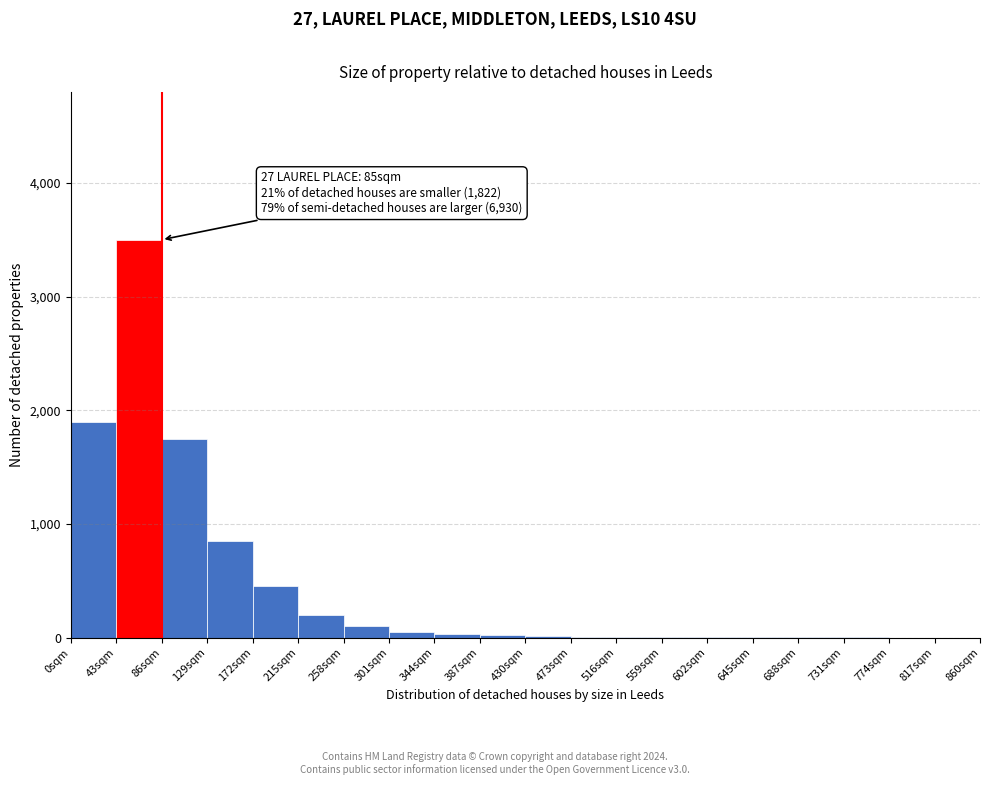

Which range on the x-axis has the tallest bar?

43 to 86